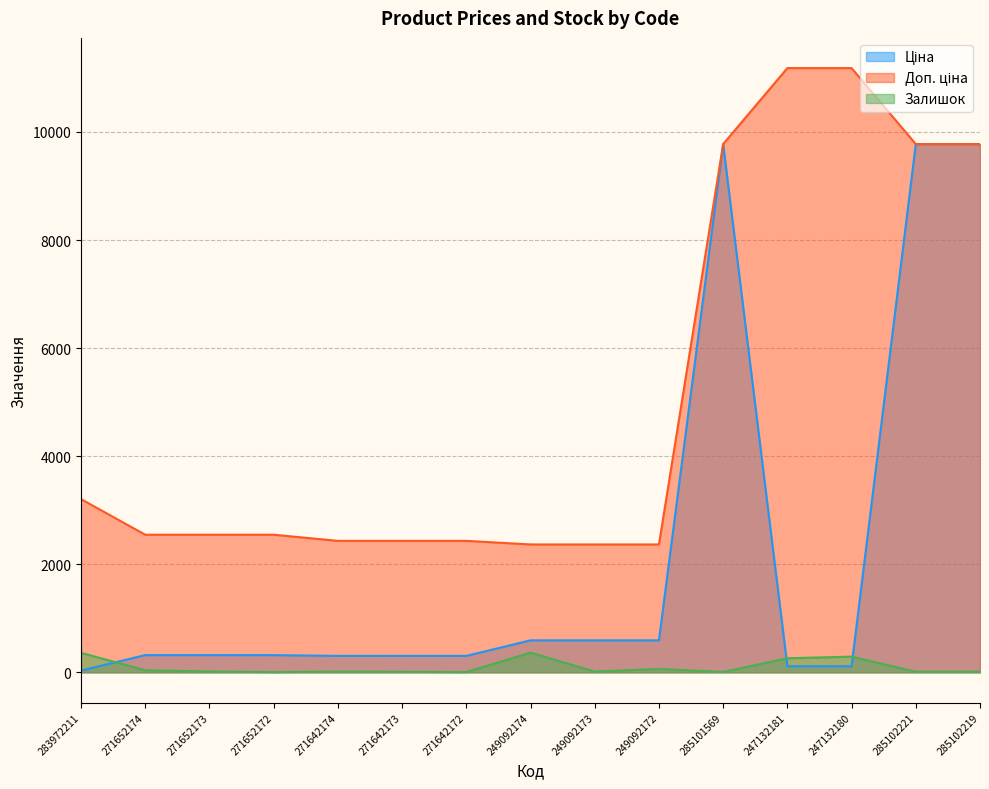

Rank the series by their maximum value, from highest to lowest.

Доп. ціна, Ціна, Залишок